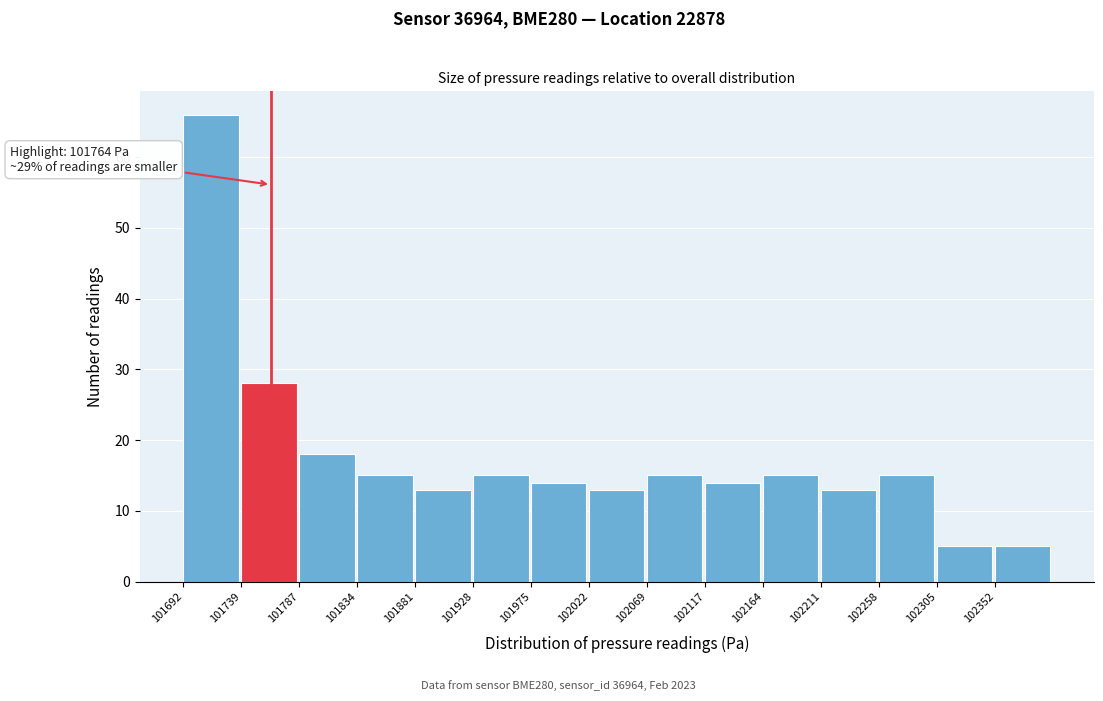

Over which range of the x-axis is the bar tallest?

101695 to 101740